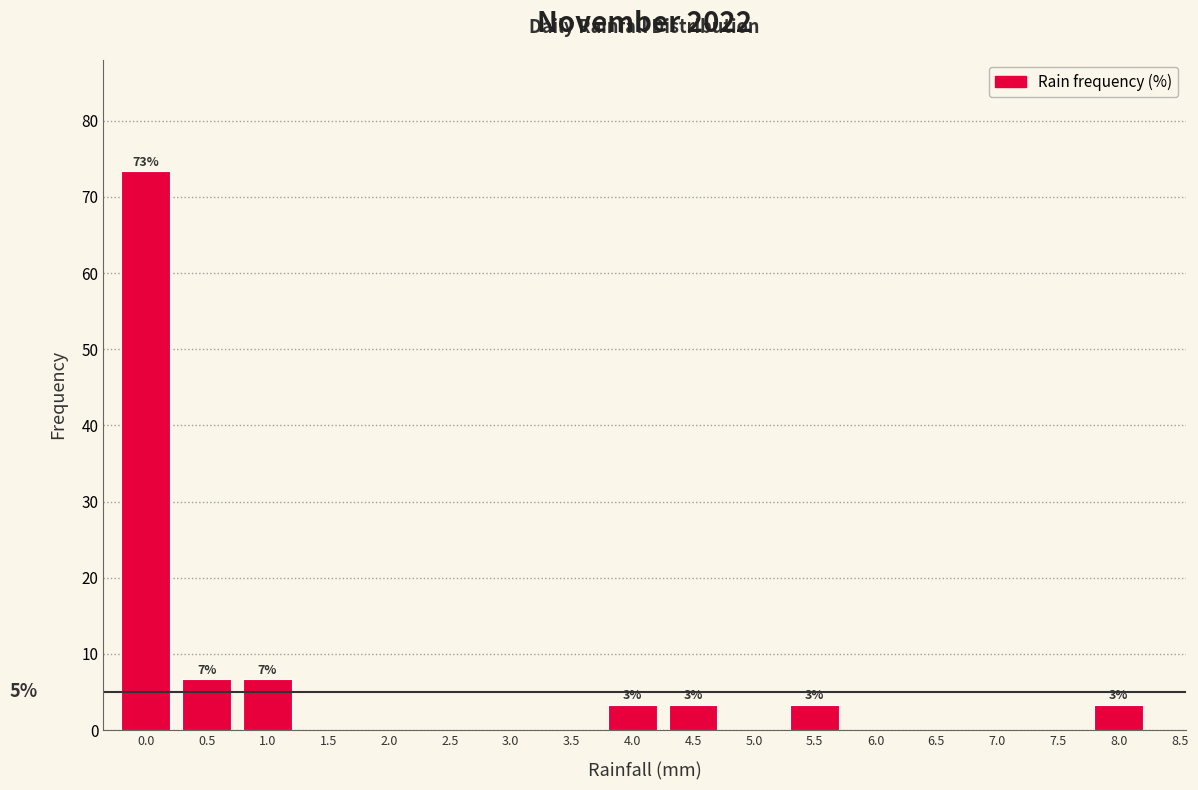

Reading right to left, list all the values displayed in this chart.

8.5=0.0	8.0=3.3	7.5=0.0	7.0=0.0	6.5=0.0	6.0=0.0	5.5=3.3	5.0=0.0	4.5=3.3	4.0=3.3	3.5=0.0	3.0=0.0	2.5=0.0	2.0=0.0	1.5=0.0	1.0=6.7	0.5=6.7	0.0=73.3